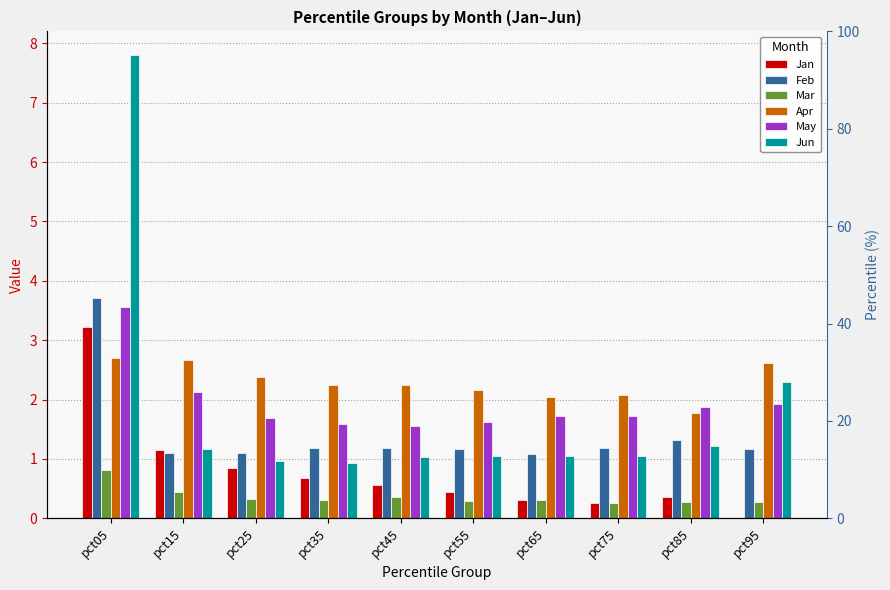

What is the sum of the Apr values at pct95 and pct65?

4.7